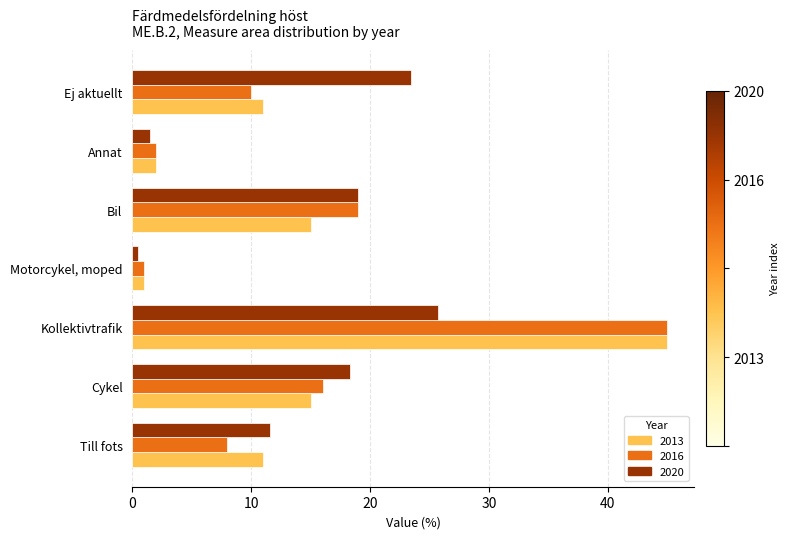

Is it true that 2016 equals 16.0 at Cykel?

True